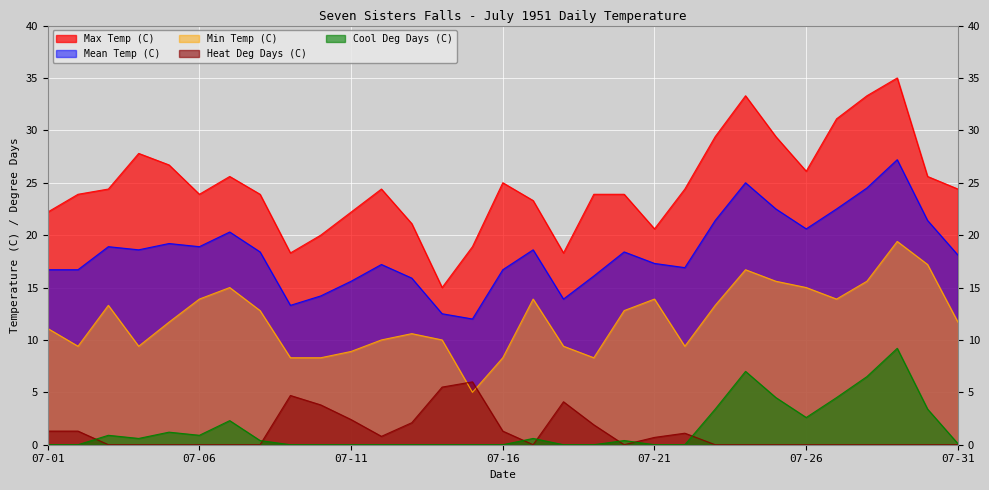

Which series ends up on top after the final intersection of Cool Deg Days (C) and Heat Deg Days (C)?

Cool Deg Days (C)